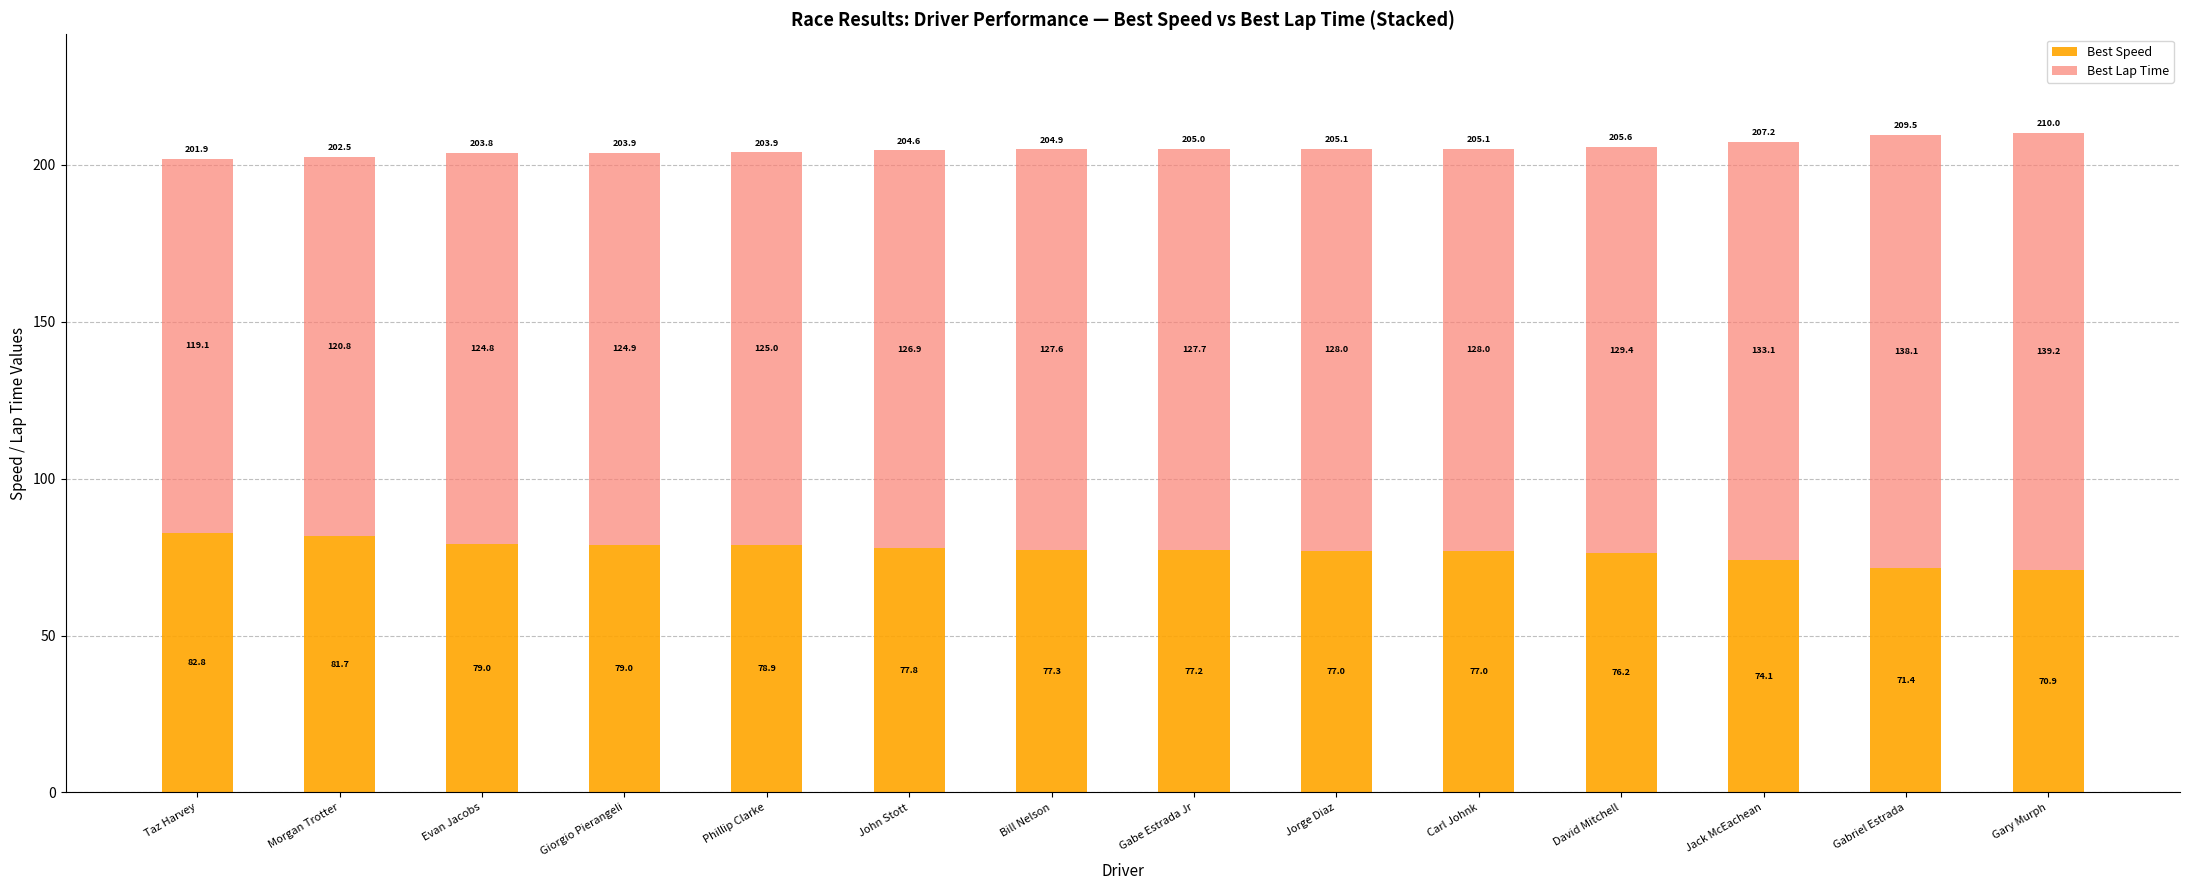

What is the difference between the maximum and minimum values in the Best Speed series?

11.9